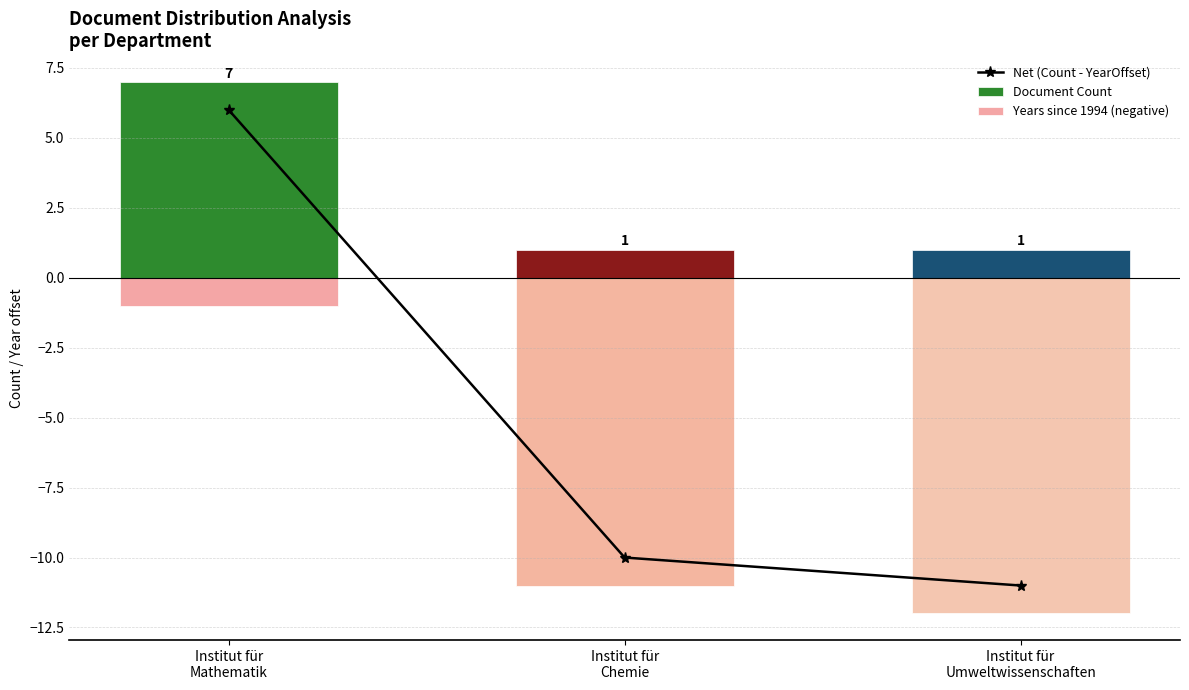

What is the spread (max minus min) of values at Institut für
Umweltwissenschaften?

13